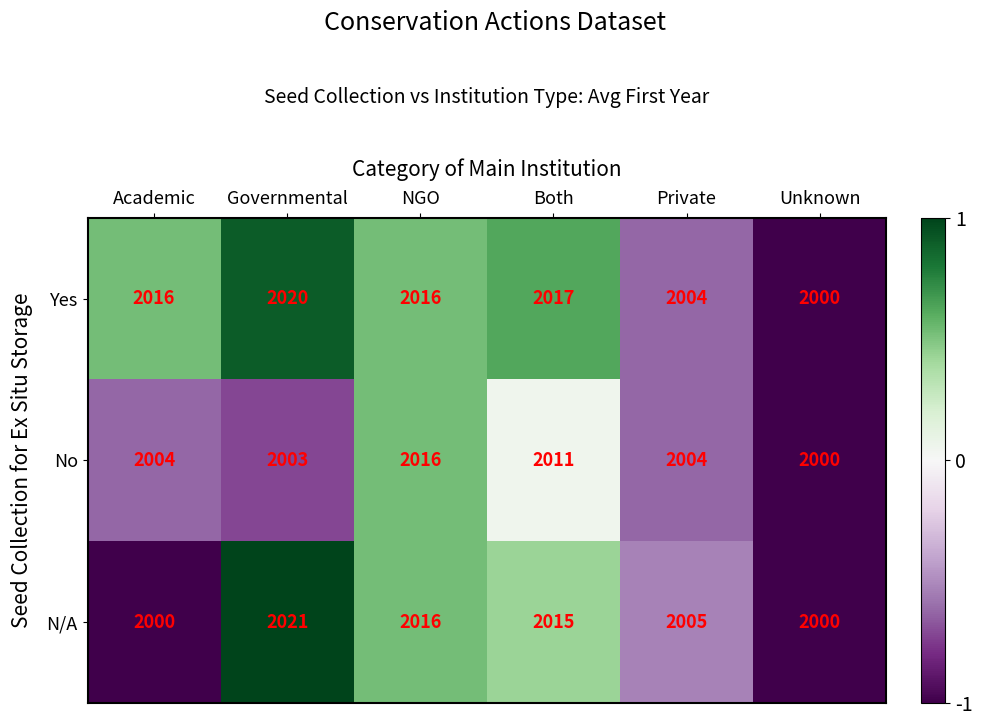

What value does the Yes series have at Private, to the nearest 10?

2000